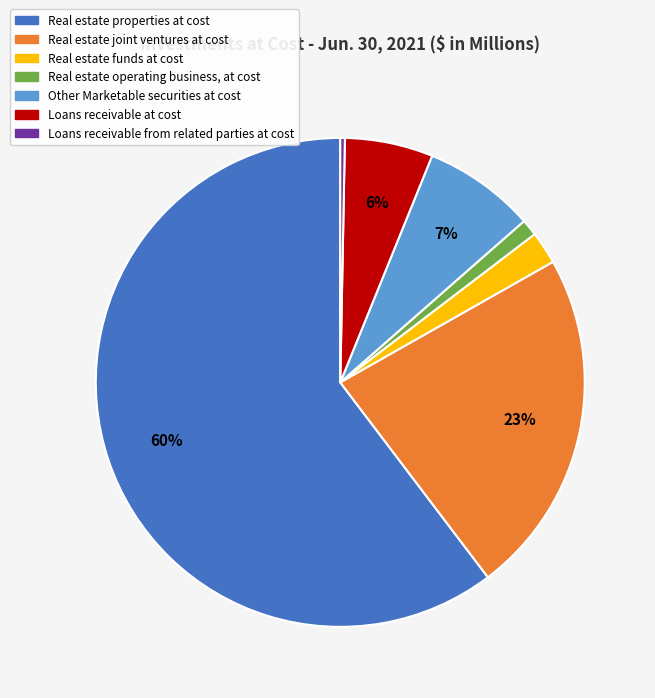

Combined, do Loans receivable from related parties at cost and Real estate funds at cost account for over 50%?

No